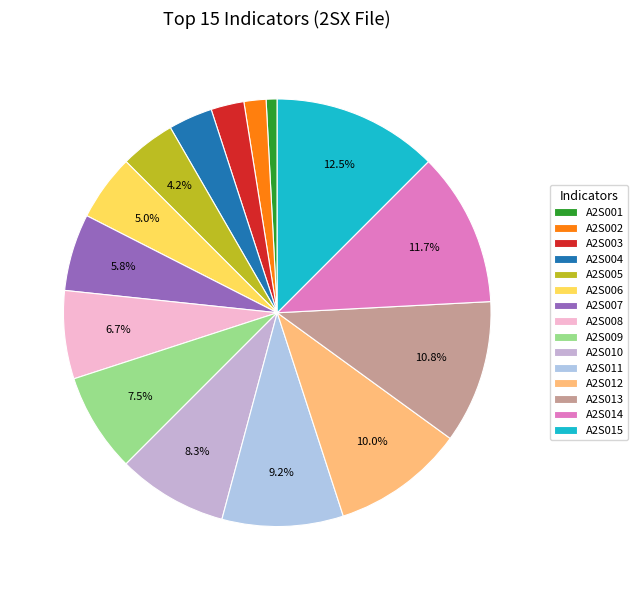

True or false: A2S012 accounts for 17% of the total.

False